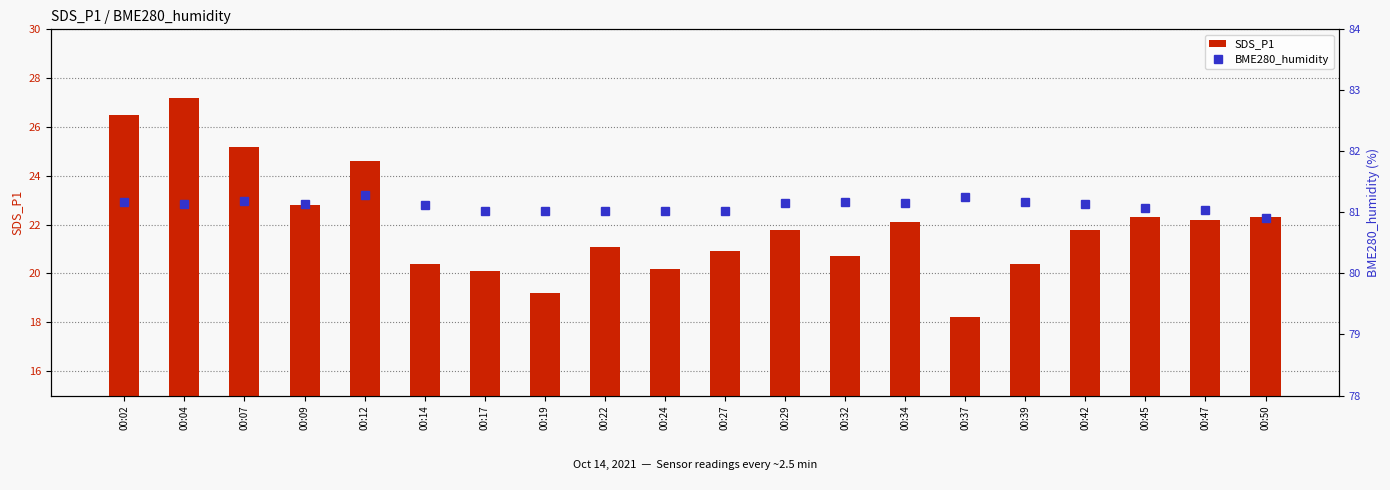

Reading right to left, list all the values displayed in this chart.

SDS_P1: 00:50=22.3	00:47=22.2	00:45=22.3	00:42=21.8	00:39=20.4	00:37=18.2	00:34=22.1	00:32=20.7	00:29=21.8	00:27=20.9	00:24=20.2	00:22=21.1	00:19=19.2	00:17=20.1	00:14=20.4	00:12=24.6	00:09=22.8	00:07=25.2	00:04=27.2	00:02=26.5
BME280_humidity: 00:50=80.9	00:47=81.0	00:45=81.1	00:42=81.1	00:39=81.2	00:37=81.3	00:34=81.2	00:32=81.2	00:29=81.2	00:27=81.0	00:24=81.0	00:22=81.0	00:19=81.0	00:17=81.0	00:14=81.1	00:12=81.3	00:09=81.1	00:07=81.2	00:04=81.1	00:02=81.2